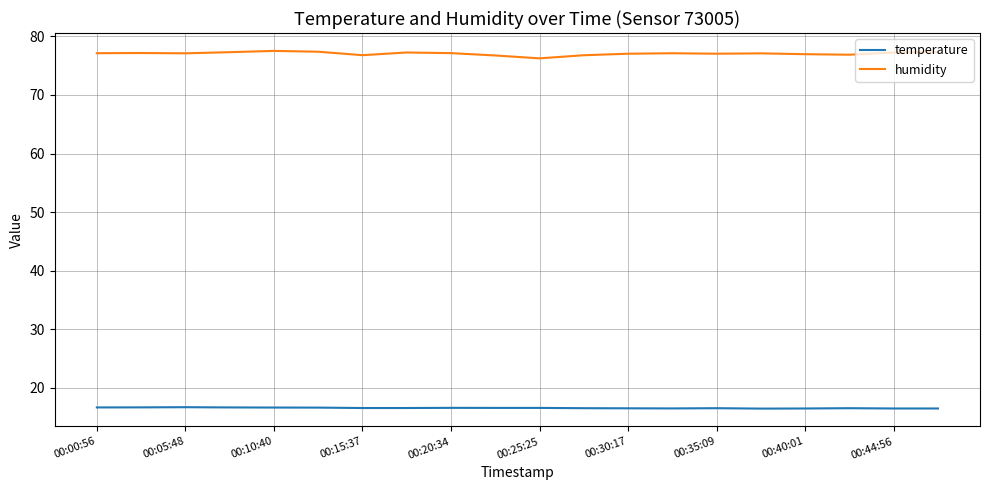

Which series has the widest spread of values?

humidity